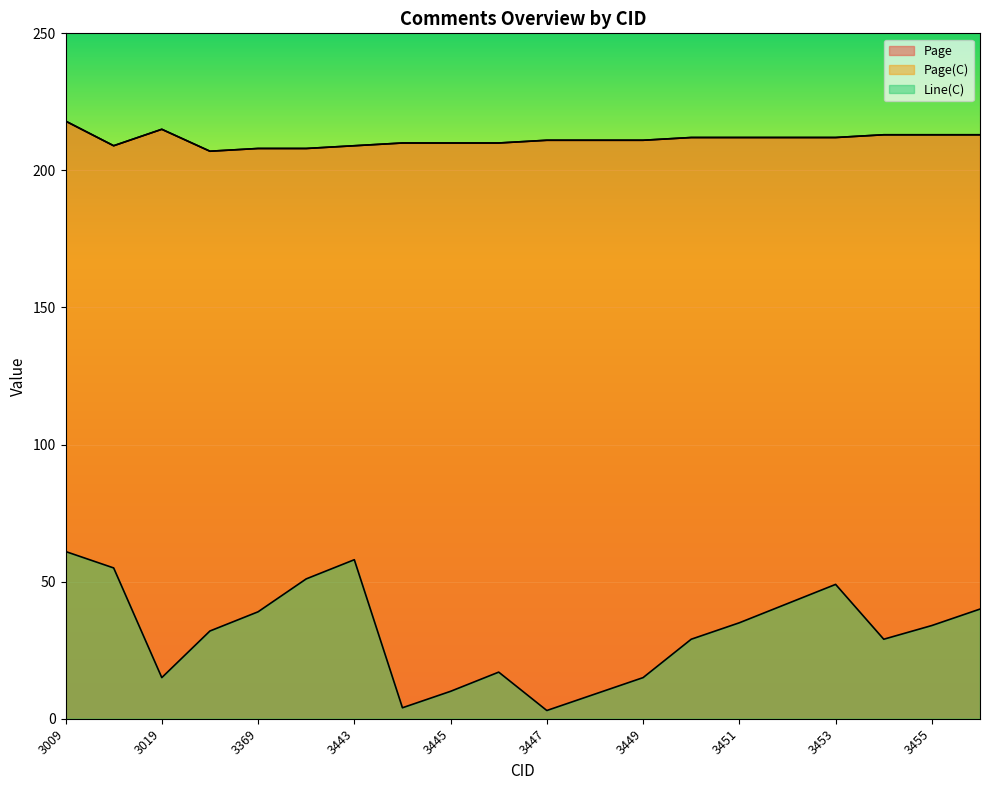

Where is the first local maximum for Page?

3019